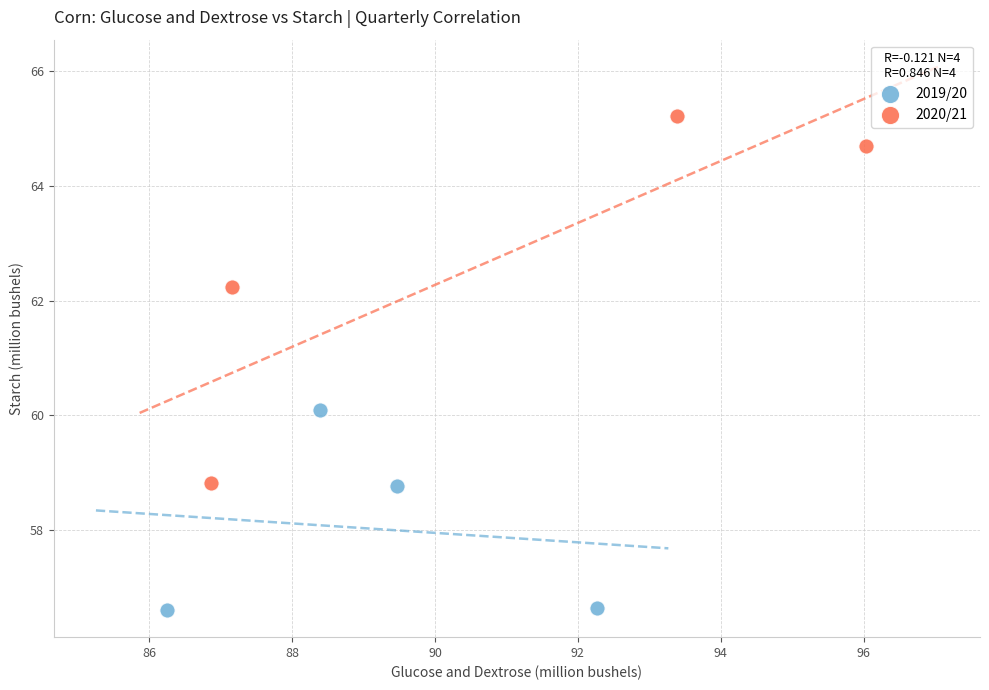

Which series contains the highest Y value?

2020/21